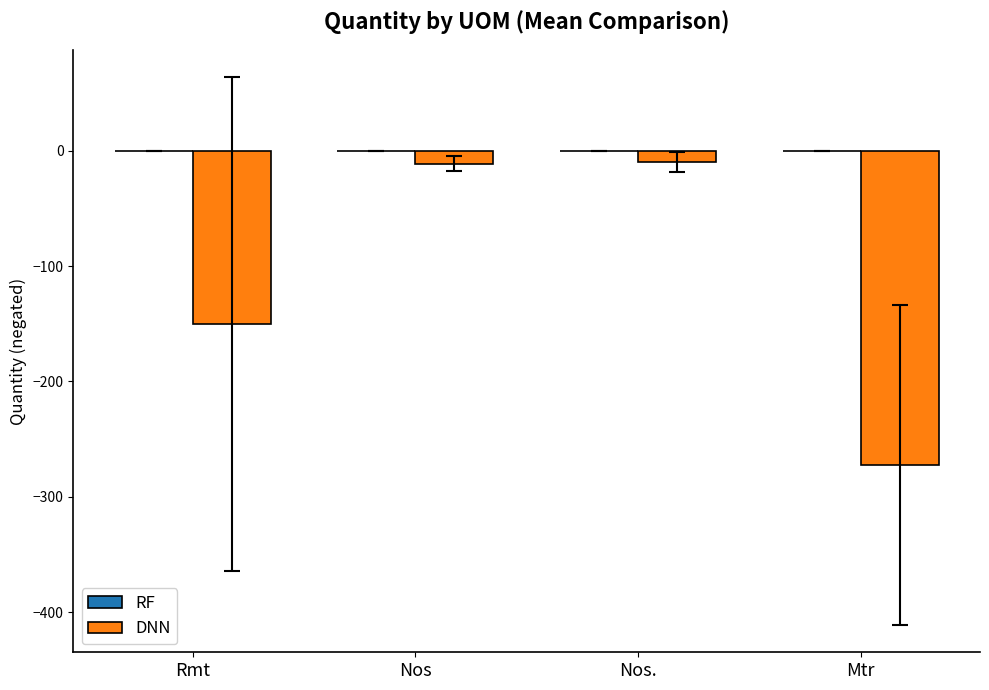

Which has a higher value, Mtr or Nos?

Nos